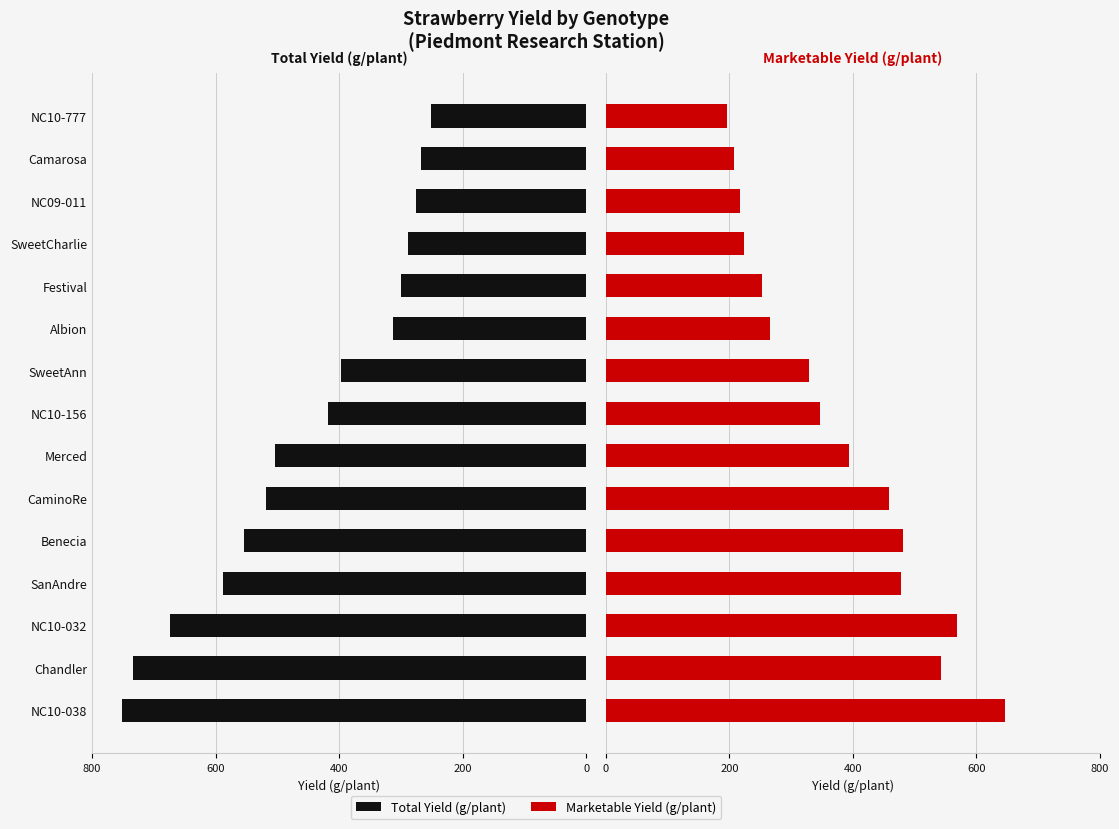

What is the maximum value for Marketable Yield (g/plant)?

646.1